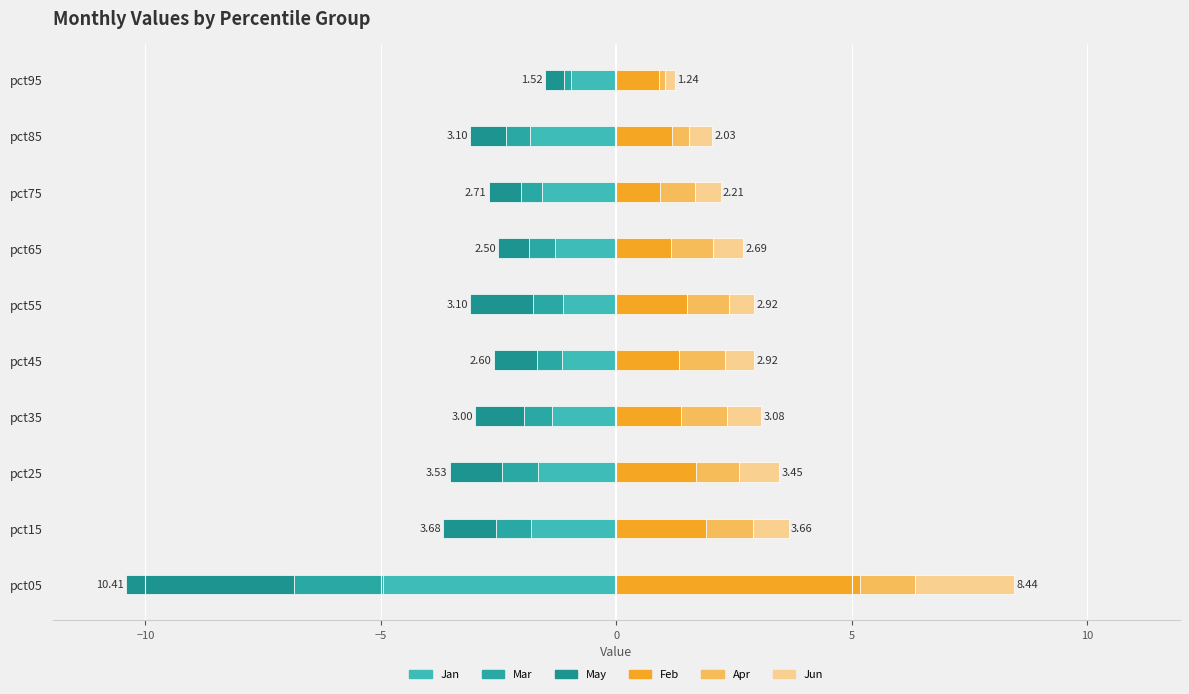

What is the highest value of the Jan series?

-1.0